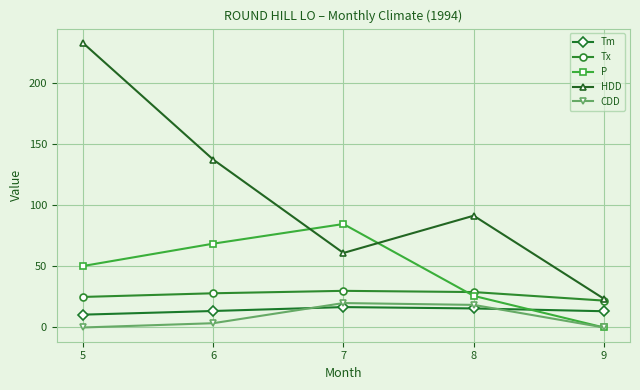

How many interior local peaks does the P series have?

1